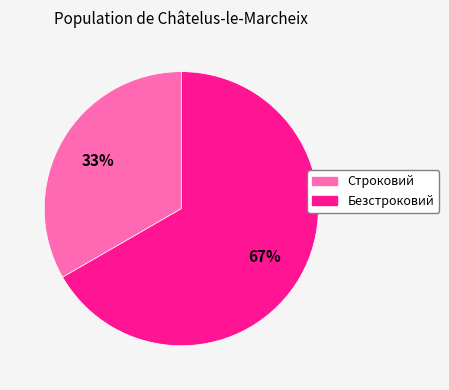

To the nearest percent, what is the average slice percentage?

50%